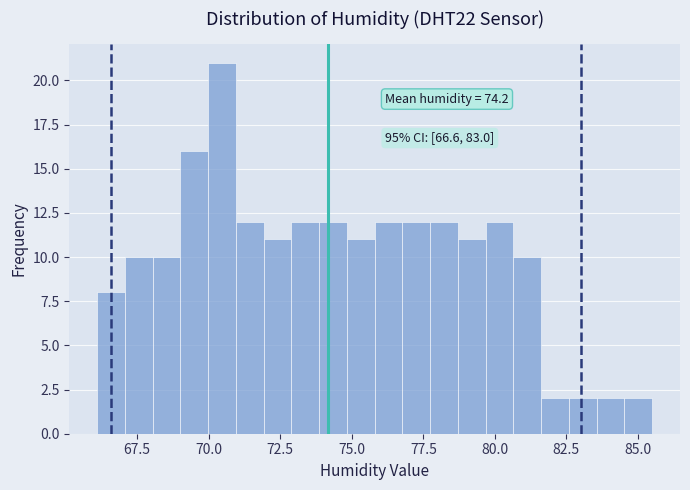

Around what value on the x-axis is the tallest bar? Give the approximate position of its centre, as read against the axis.

70.5